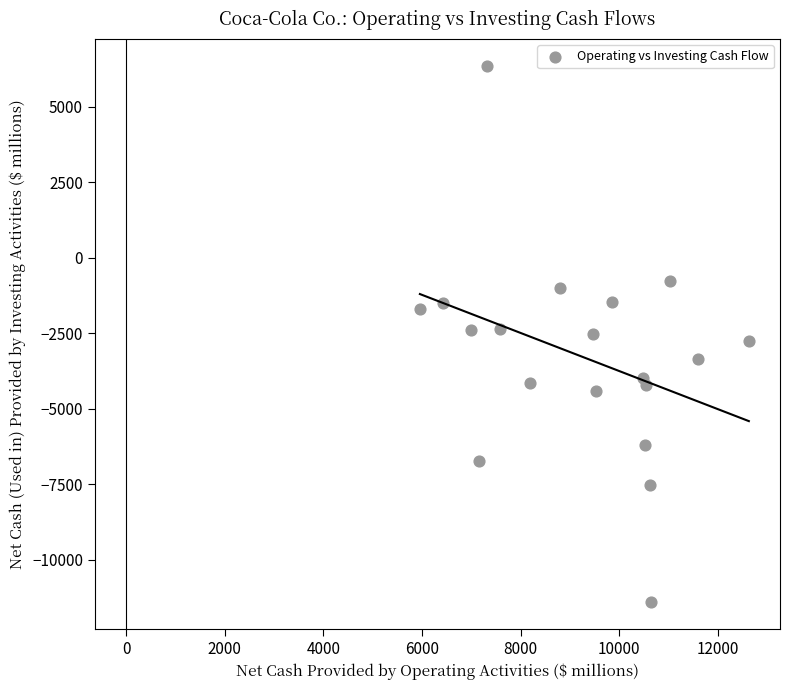

What is the range of Y values (max minus min)?

17752